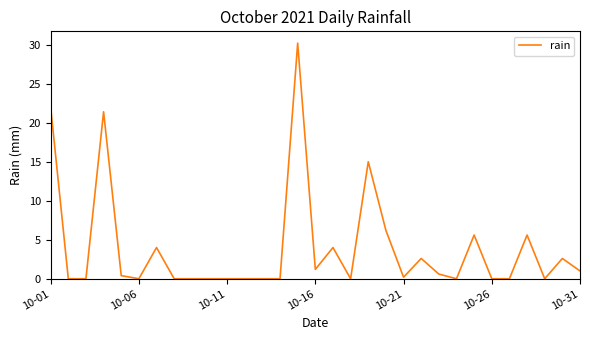

What is the maximum value shown in the chart?

30.2